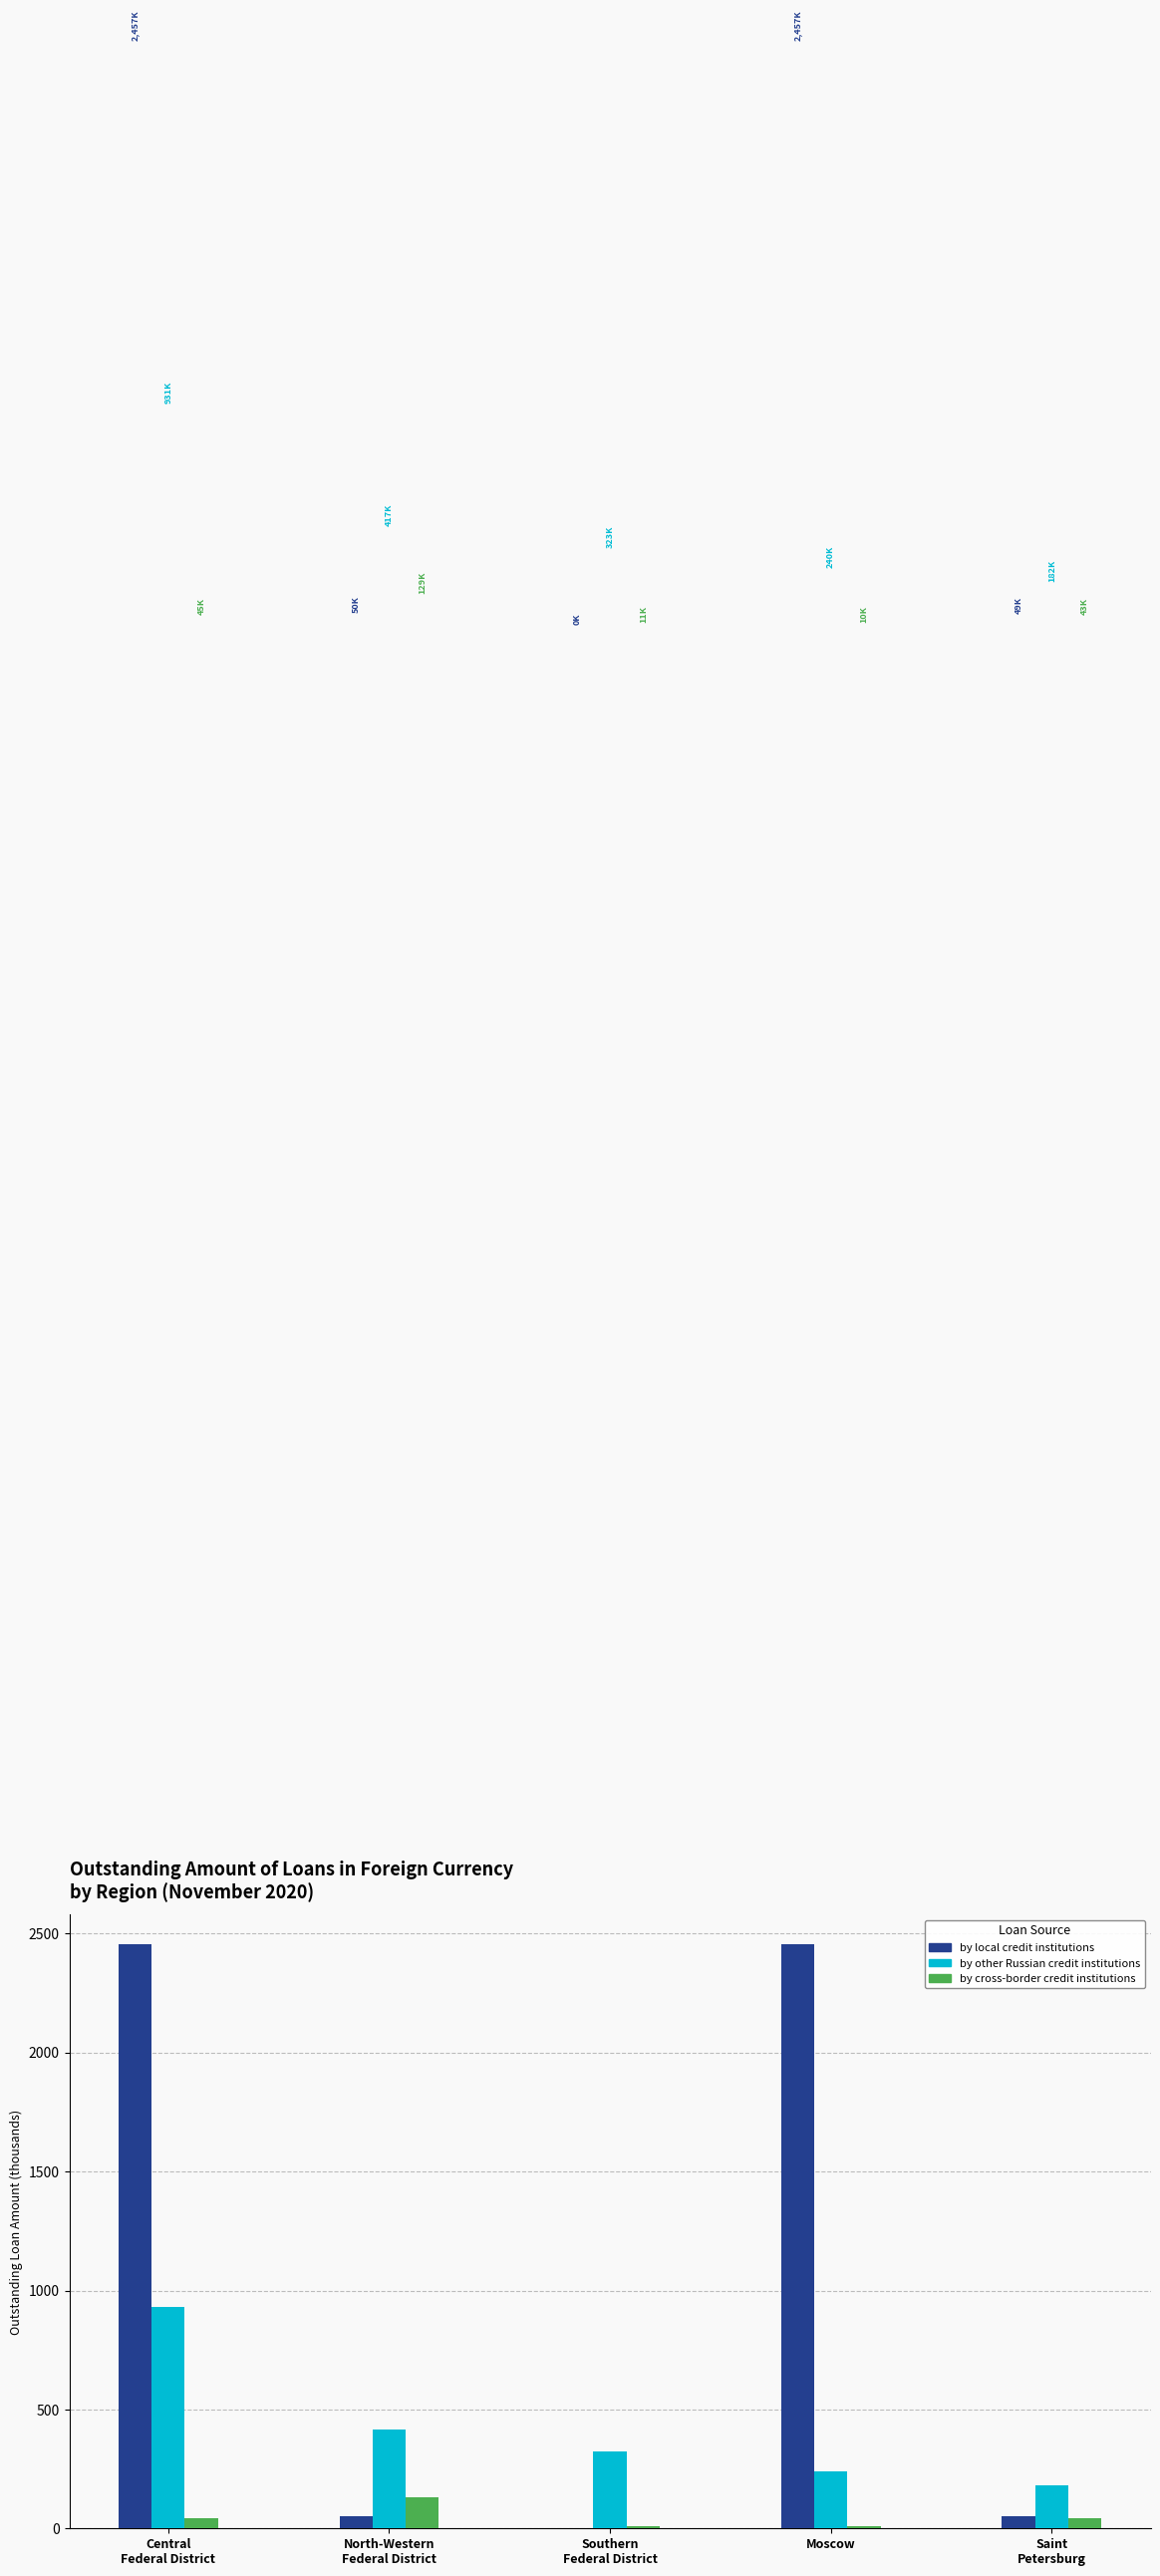

What is the greatest value displayed?

2457.0